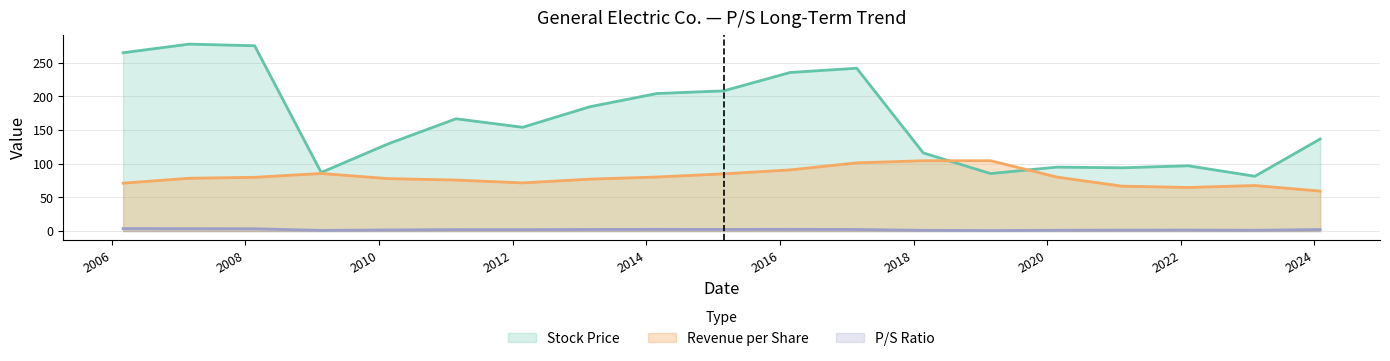

Count the number of data series in this chart.

3